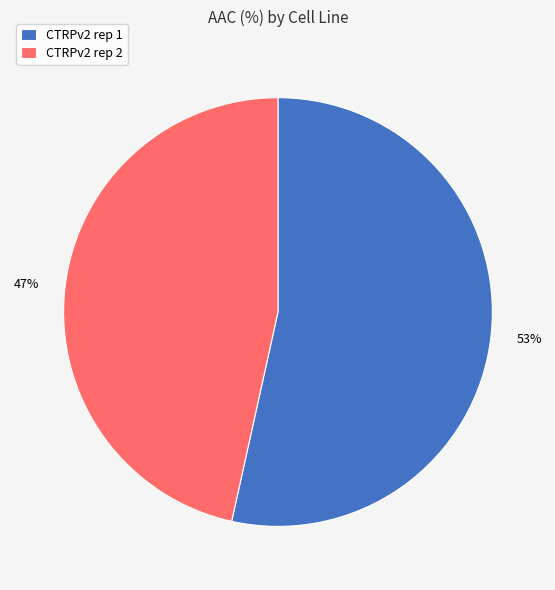

Which category has the biggest portion of the pie?

CTRPv2 rep 1